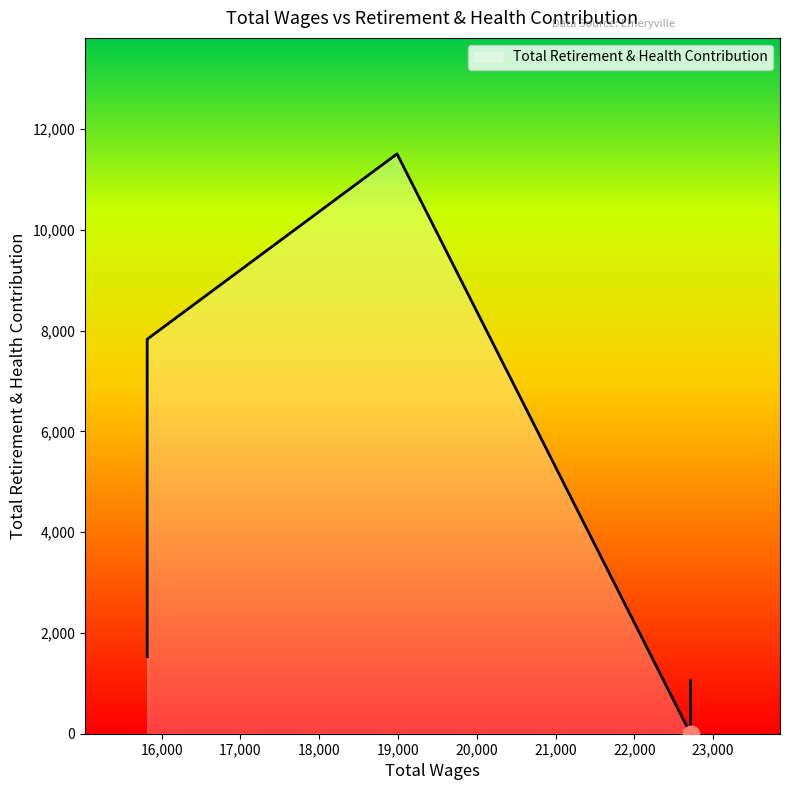

At which category does the data reach its first local peak?

18988.0